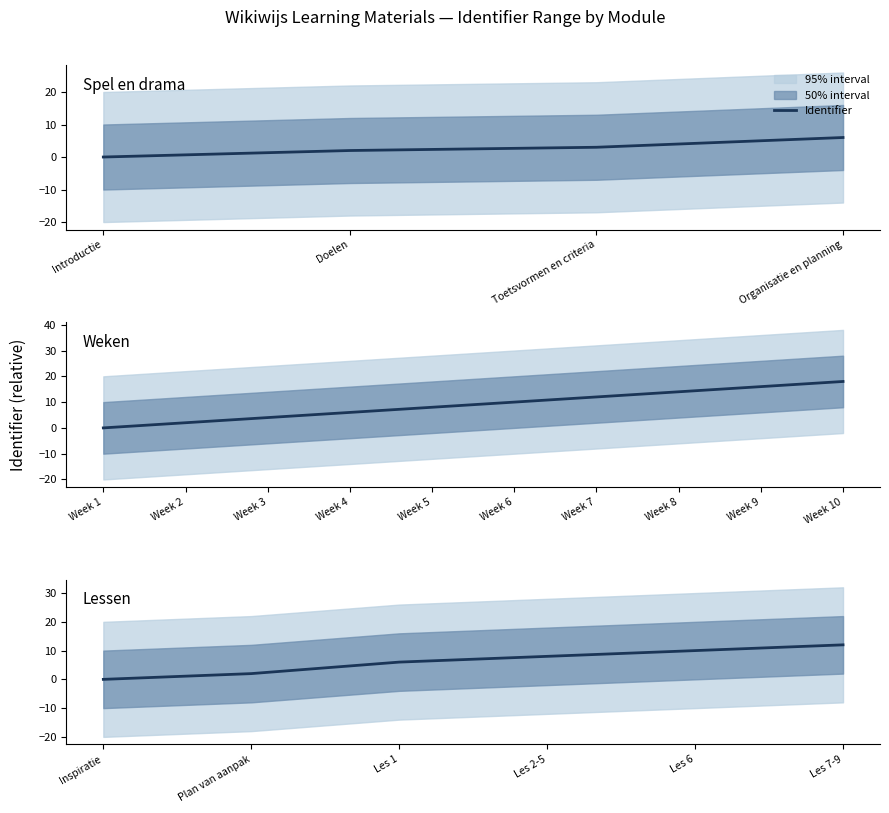

What is the change in value from Les 6 to Les 7-9?

+2